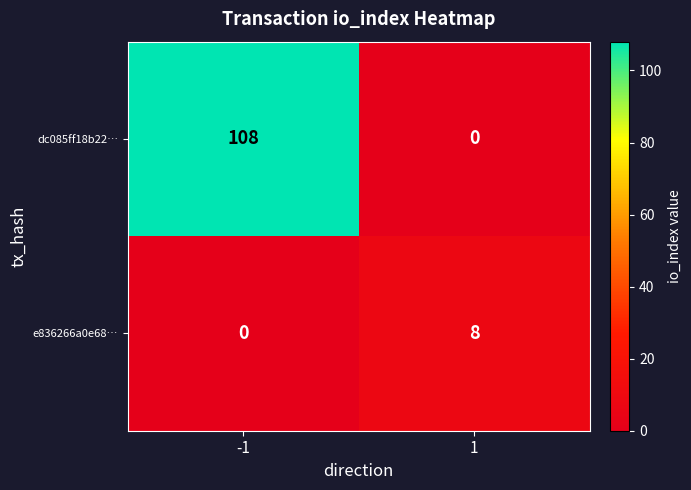

What is the sum of the e836266a0e68… values at 1 and -1?

8